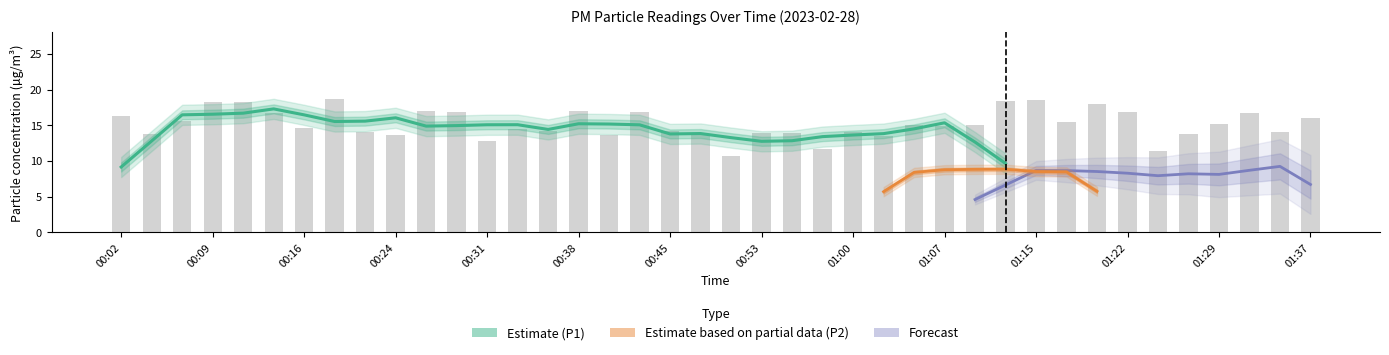

What position from the left is 01:29?

37